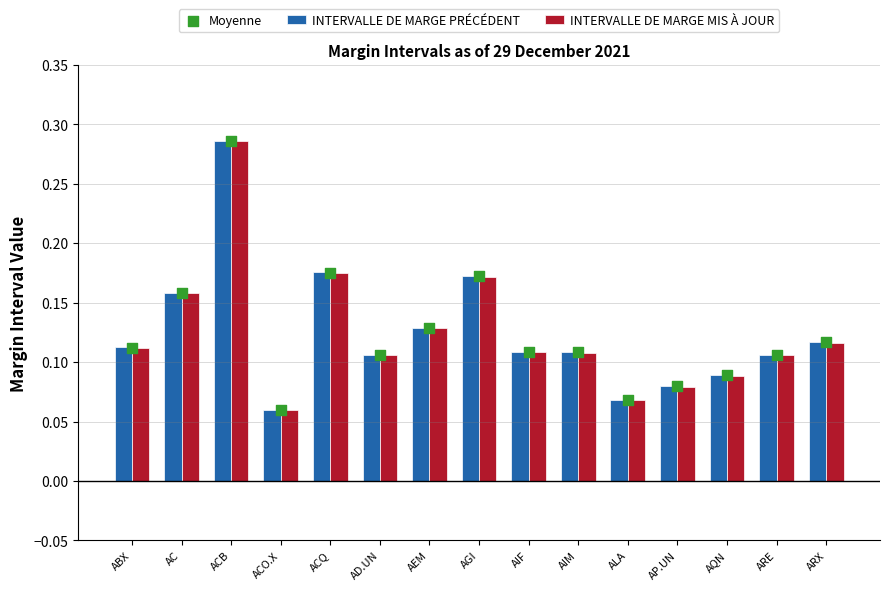

At which category is the sum across all series the highest?

ACB